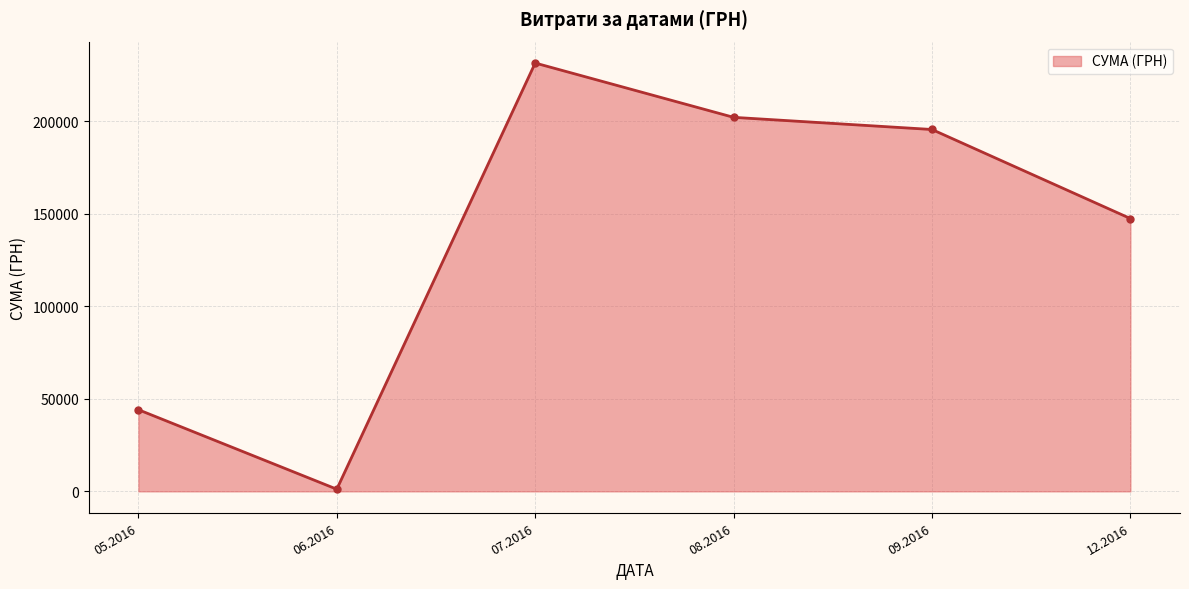

Reading right to left, extract all data points from this chart.

12.2016=147487.0	09.2016=195626.2	08.2016=202199.5	07.2016=231554.1	06.2016=1171.2	05.2016=44147.8